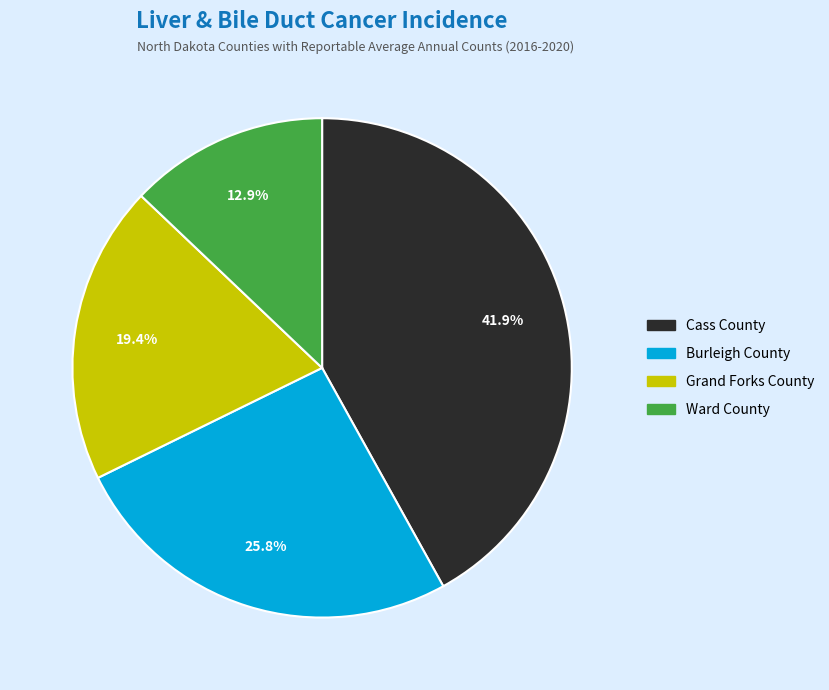

Which category has the biggest portion of the pie?

Cass County